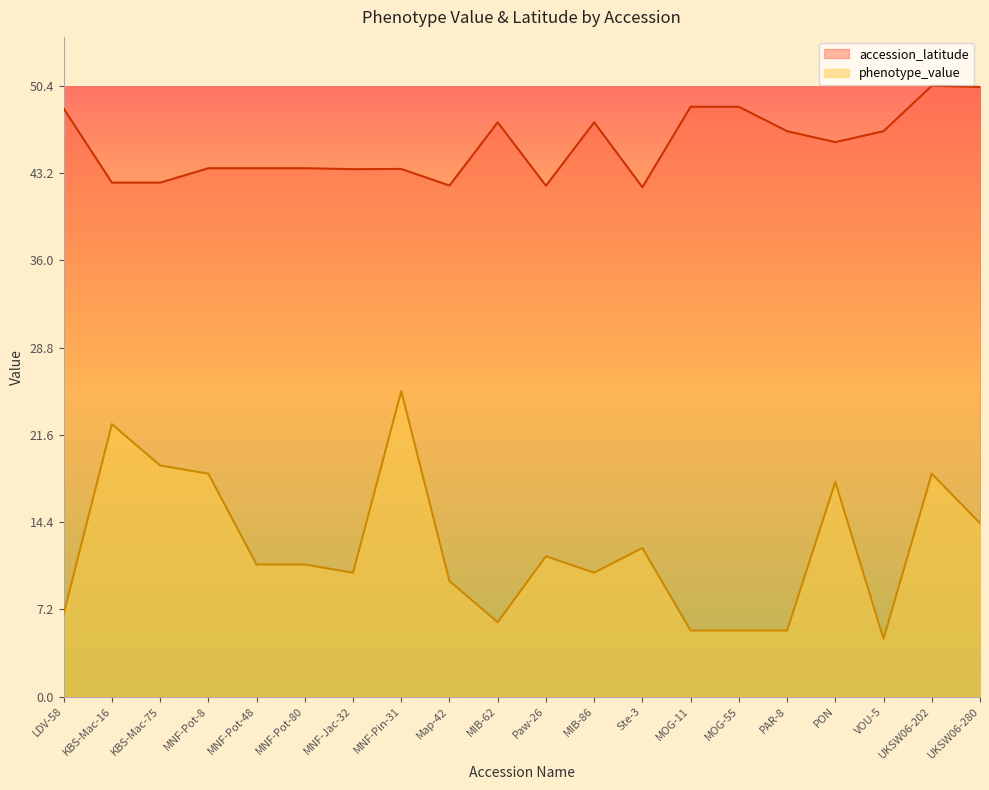

Is the value of accession_latitude at LDV-58 greater than the value of phenotype_value at Ste-3?

Yes